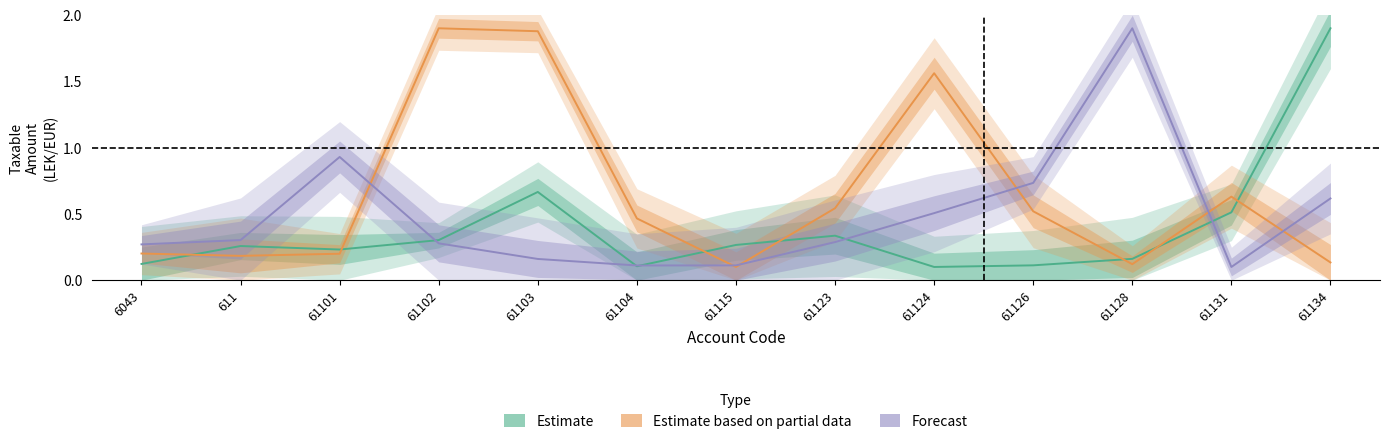

At which category is the sum across all series the highest?

61103